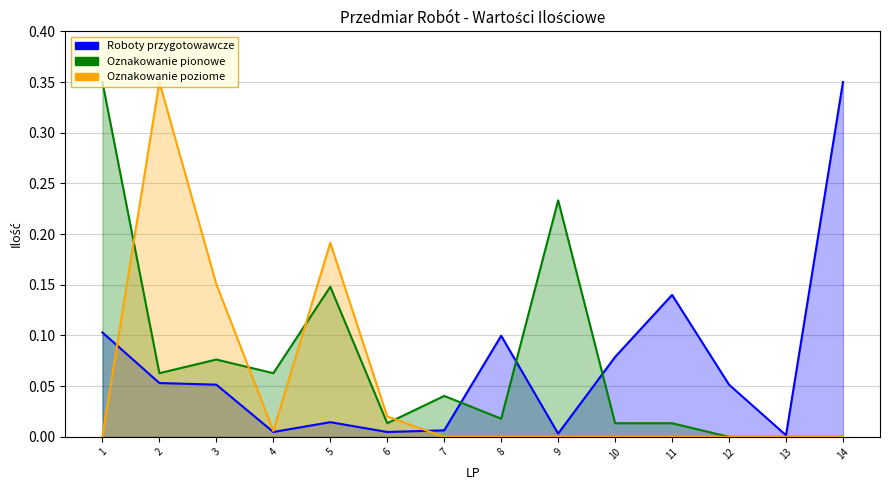

Between 1 and 3, which series saw the biggest shift?

Oznakowanie pionowe